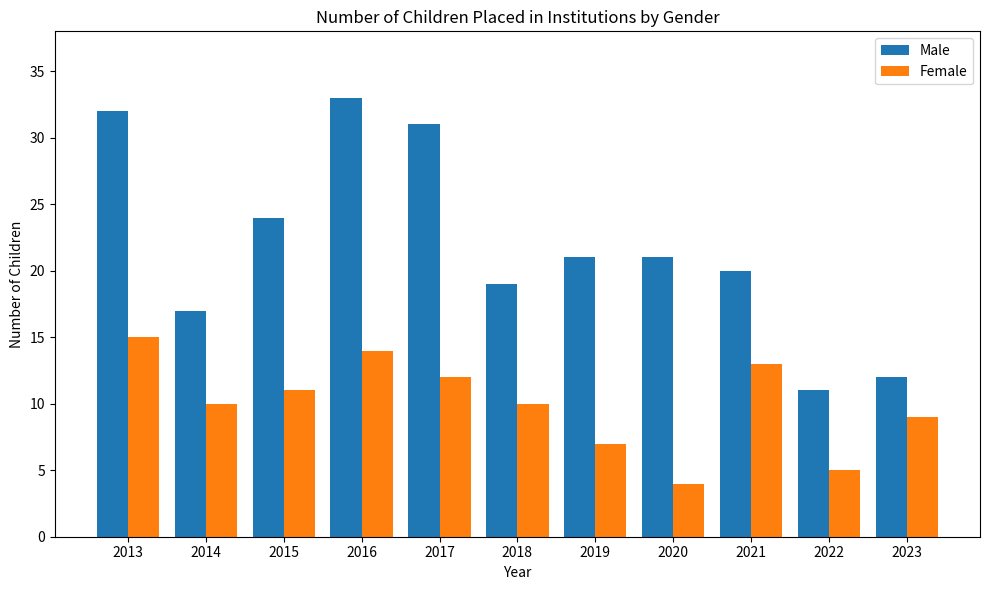

What is the sum of the Female values at 2016 and 2021?

27